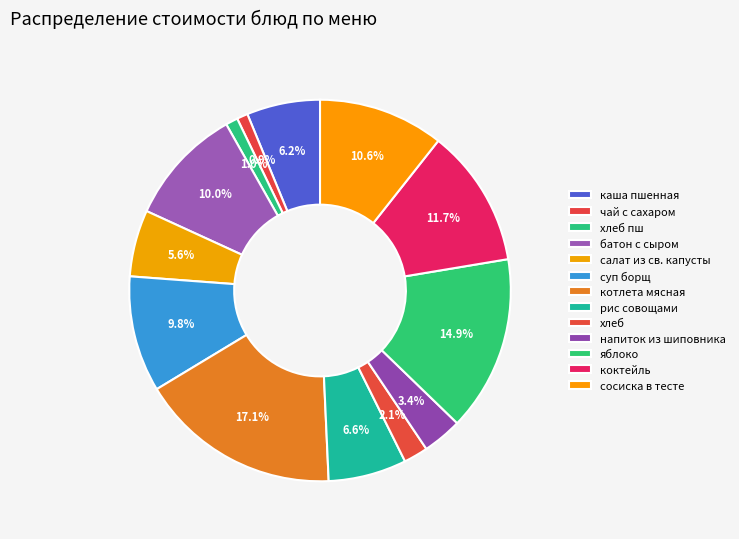

Does хлеб пш represent more than half of the total?

No